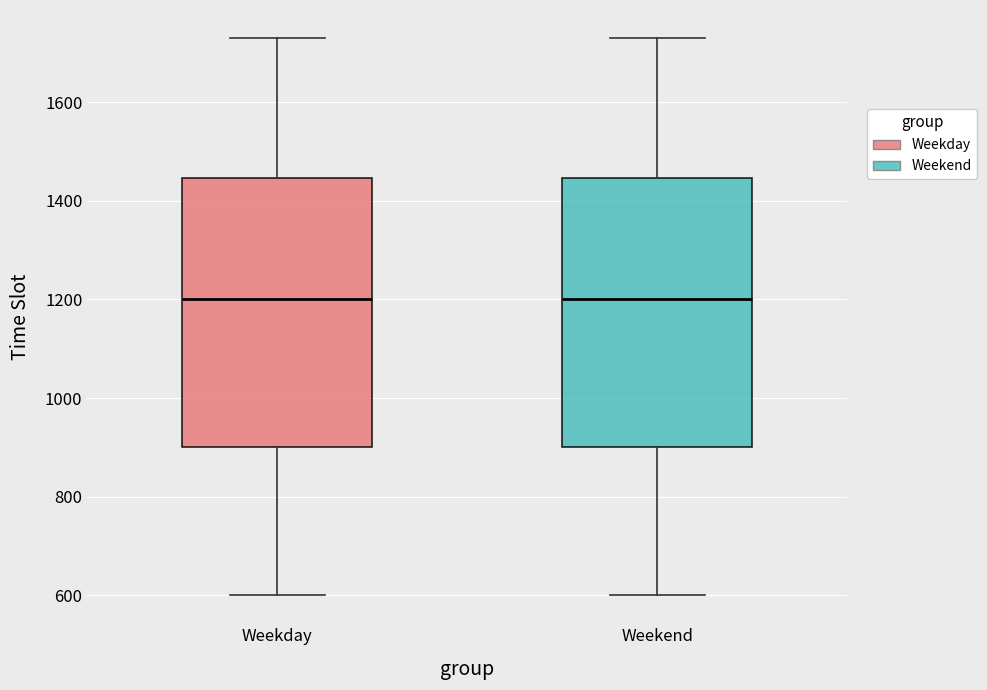

Reading left to right, read every box against the y-axis: the position of its median line, the range the box covers, and the ends of its whiskers. The values are not printed on the chart, so give them approximately, as read against the axis.

Weekday: median 1200, box 900 to 1440, whiskers 600 to 1740
Weekend: median 1200, box 900 to 1440, whiskers 600 to 1740